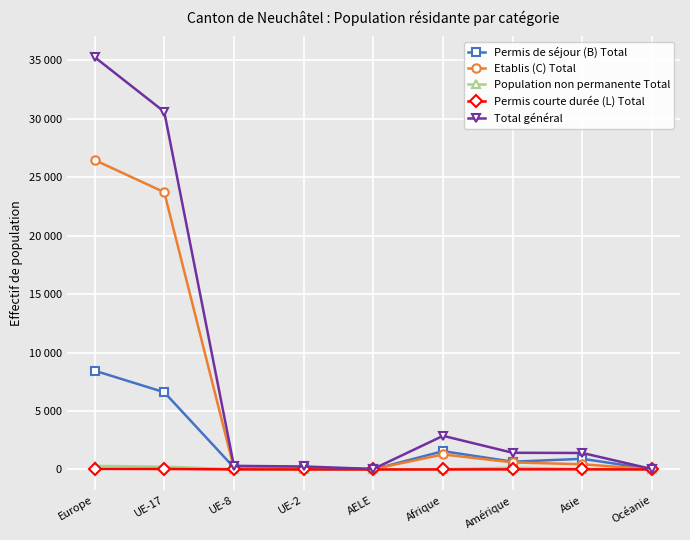

Where is Population non permanente Total nearest to the value 154?

Amérique